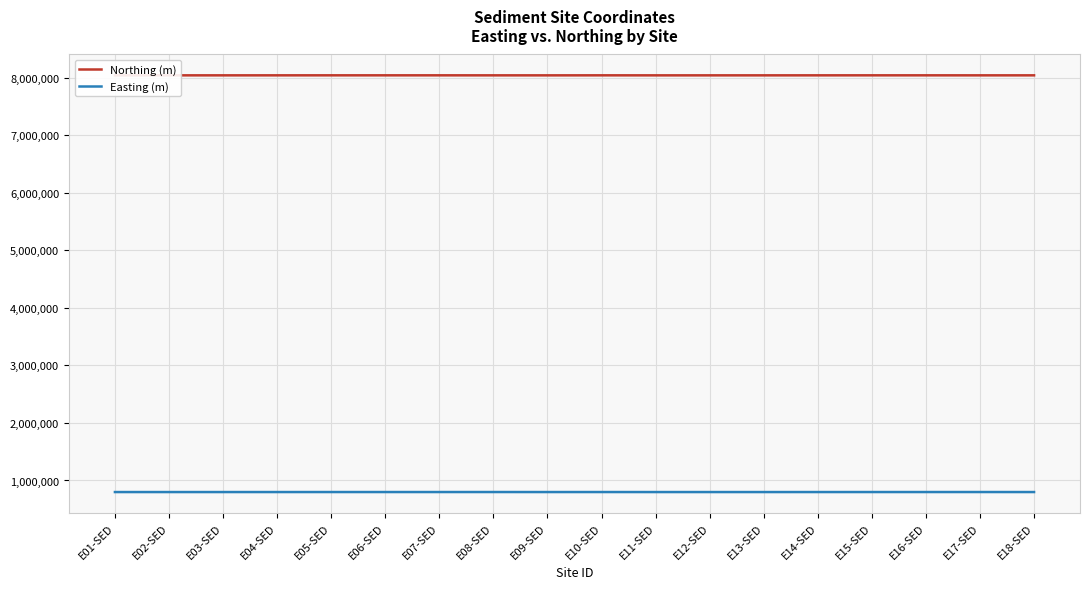

What is the minimum value for Northing (m)?

8042358